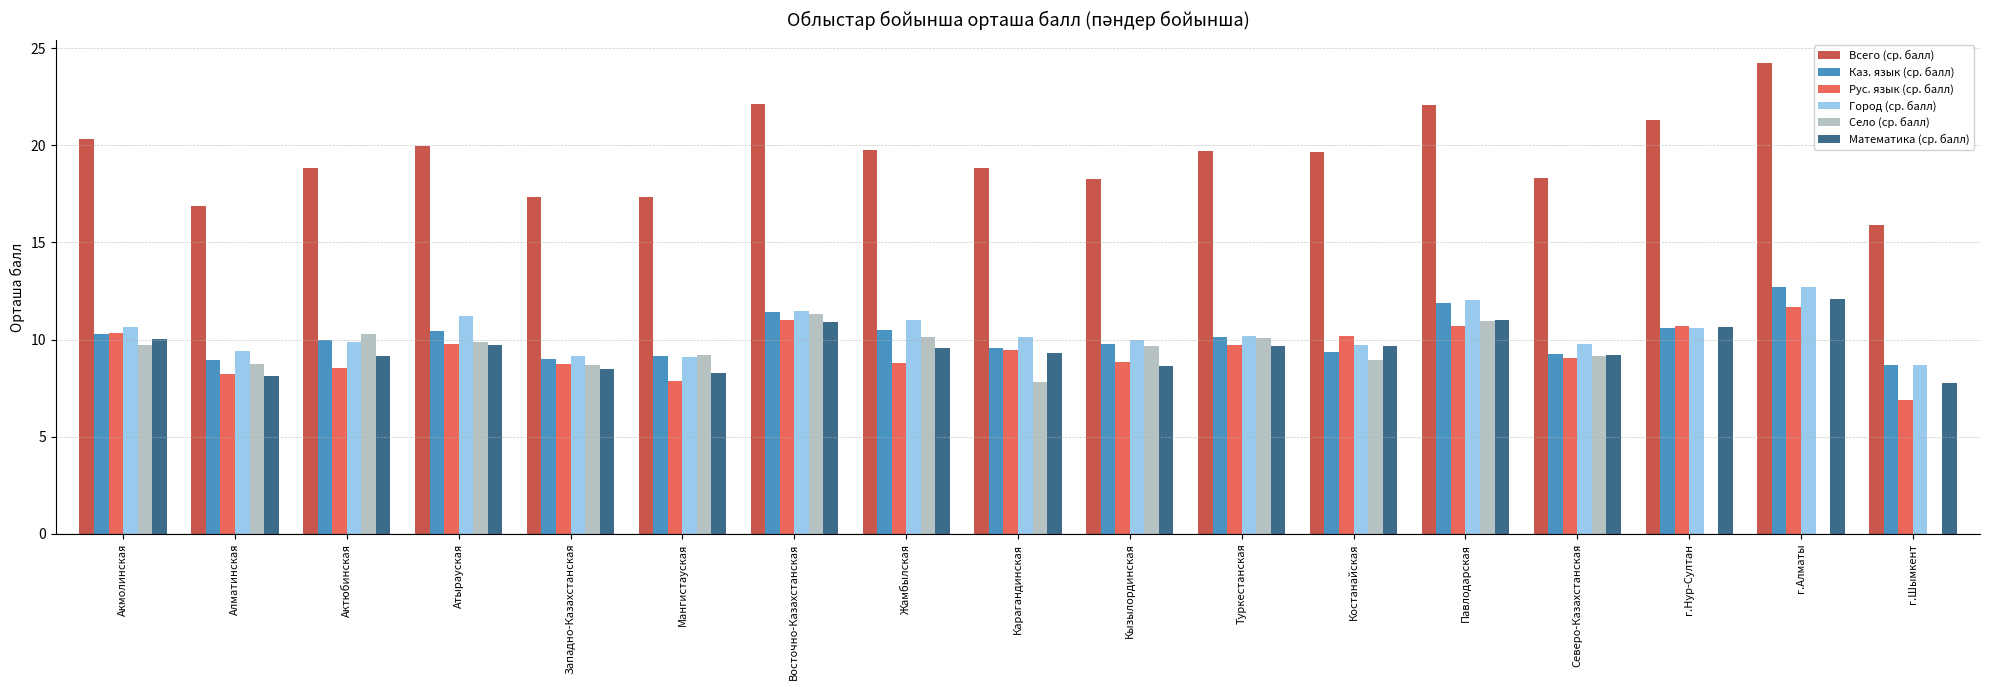

Which series changed the most between Восточно-Казахстанская and г.Шымкент?

Село (ср. балл)